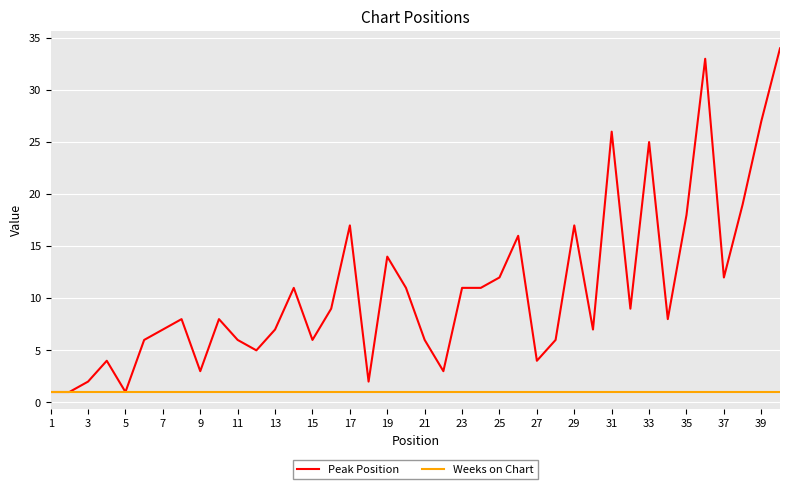

Which series has the largest range (max minus min)?

Peak Position